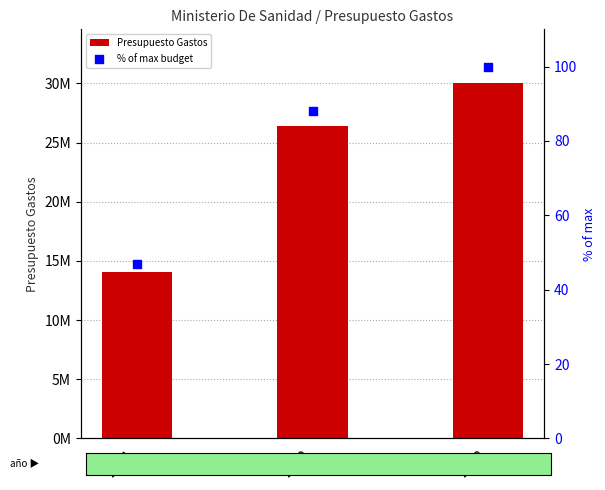

At how many categories does at least one series exceed 22241826?

2